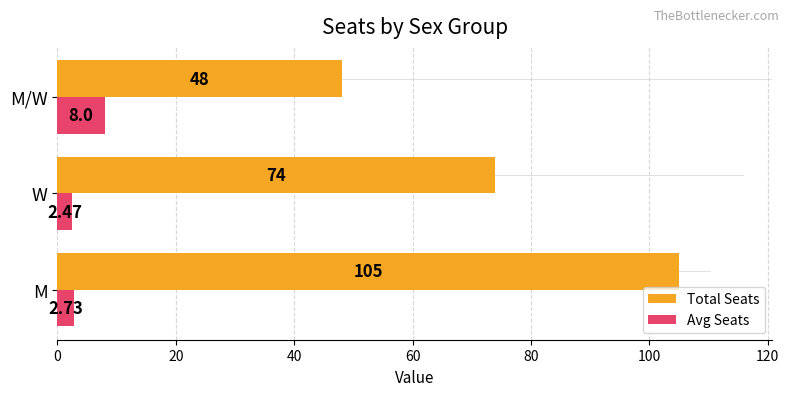

Which category has the lowest value in the Avg Seats series?

W